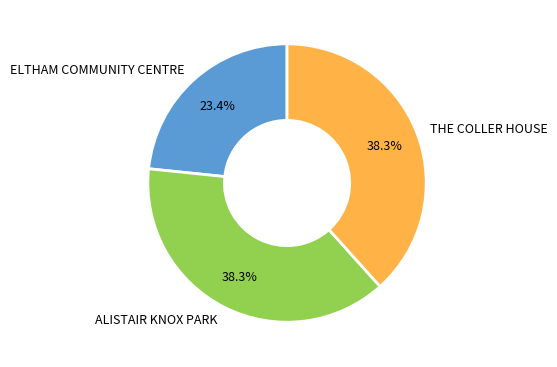

What percentage is NOT represented by ELTHAM COMMUNITY CENTRE?

76.6%